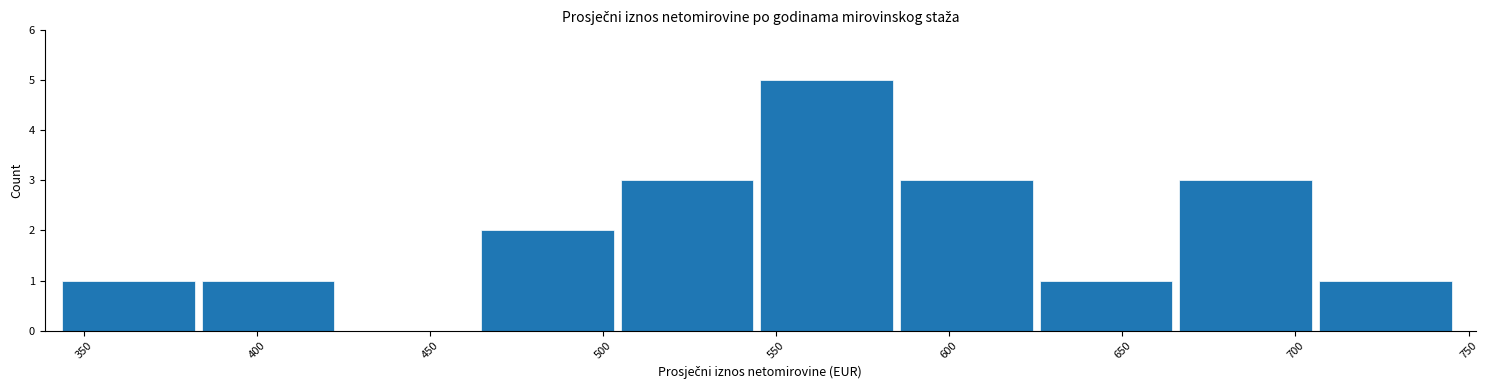

What is the height of the bar covering 385 to 425 on the x-axis? Neither the bar edges nor the heights are printed on the chart, so give them approximately, as read against the axes.

1